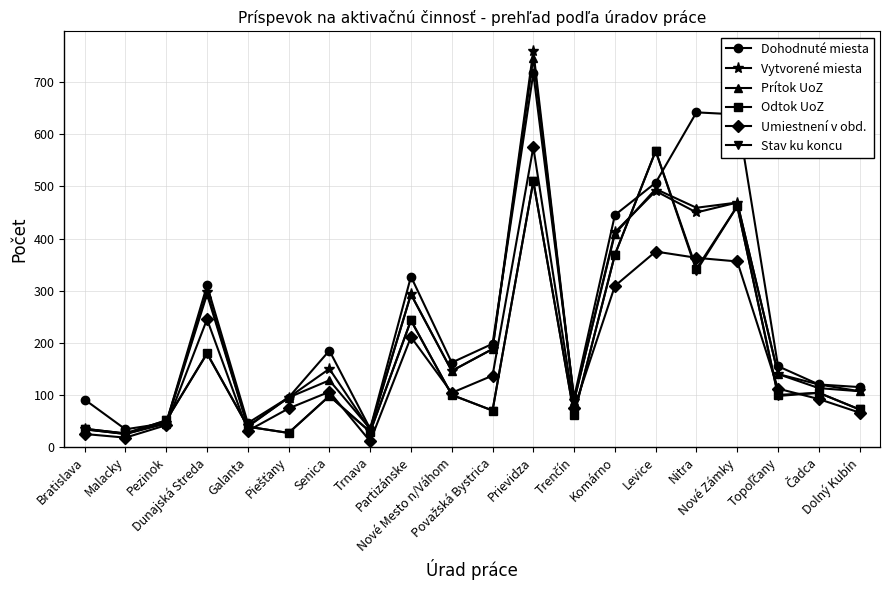

At which category is the sum across all series the highest?

Prievidza